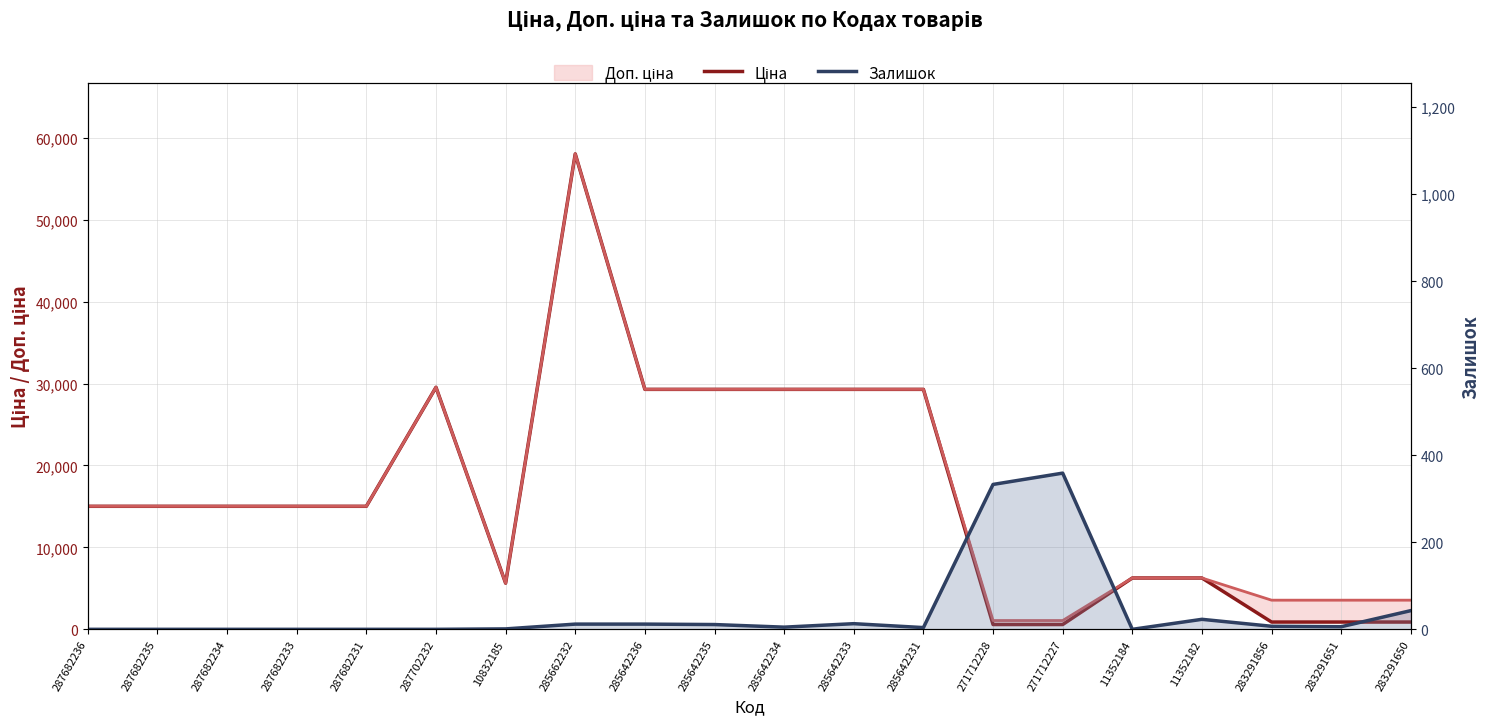

What position from the left is 287682233?

4